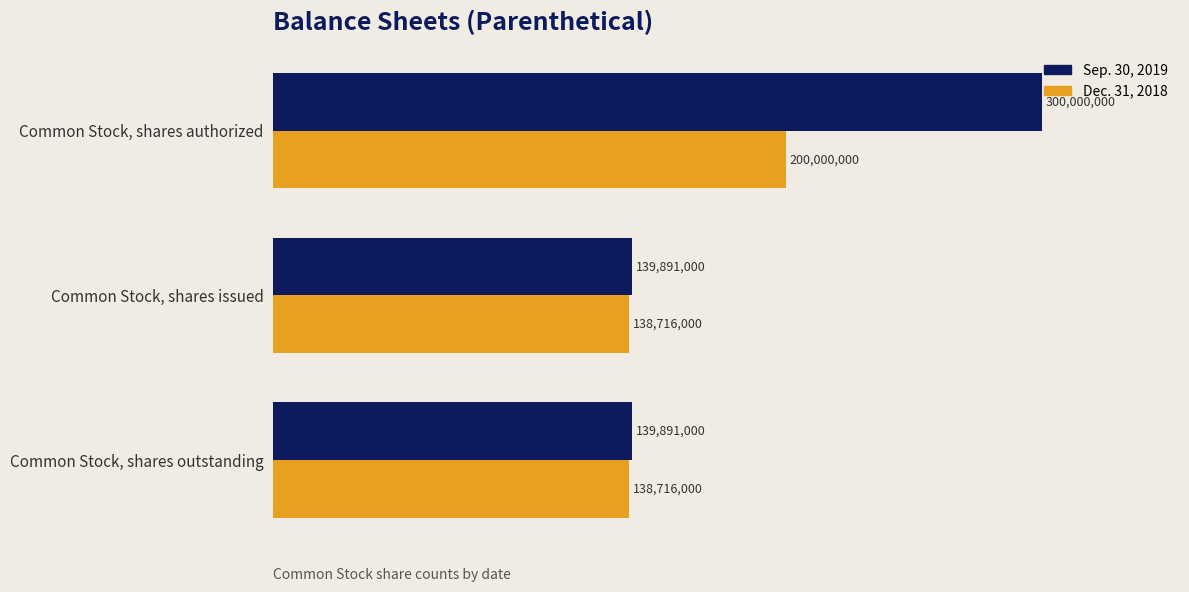

What are all the series names shown in the legend?

Sep. 30, 2019, Dec. 31, 2018